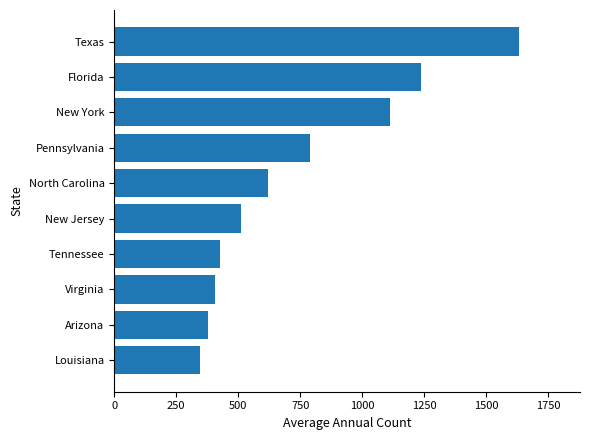

True or false: the data shows 299 at Florida.

False